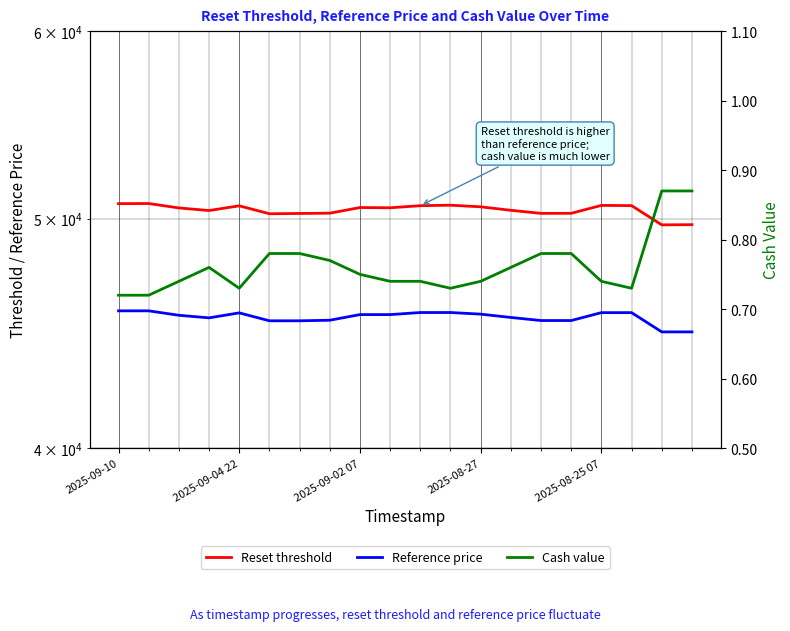

At which category is the sum across all series the highest?

2025-09-04 22